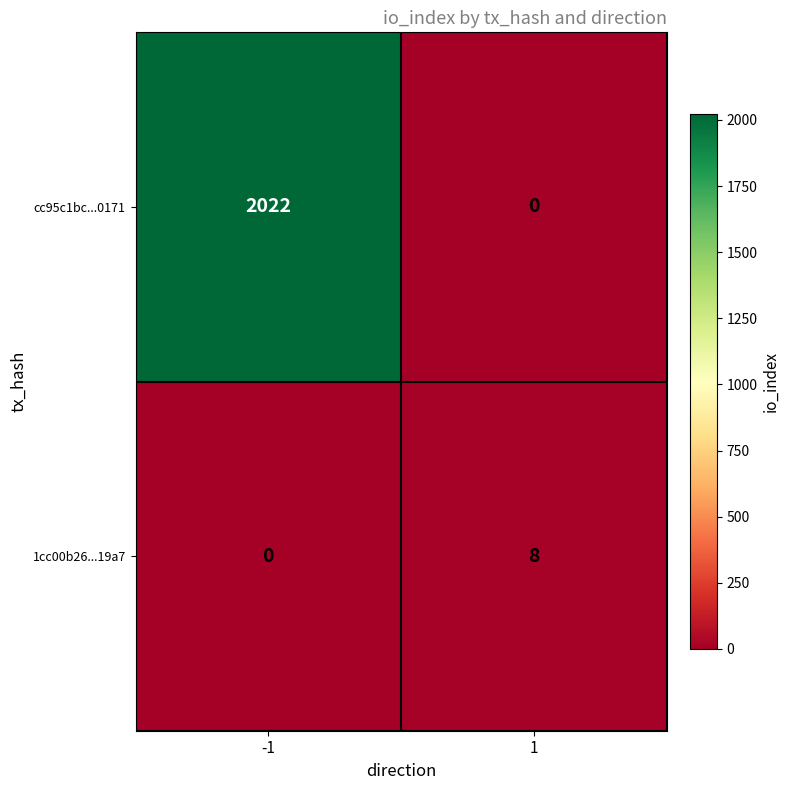

The 1cc00b26...19a7 series shows 3 at 1. True or false?

False